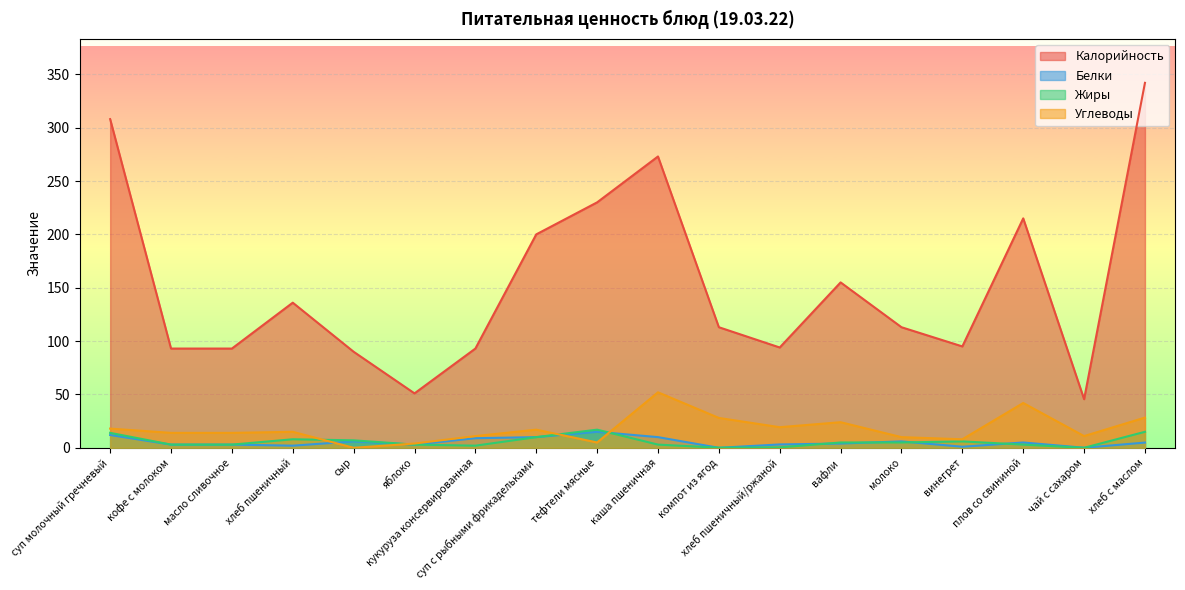

What is the difference between the maximum and minimum values in the Калорийность series?

296.4